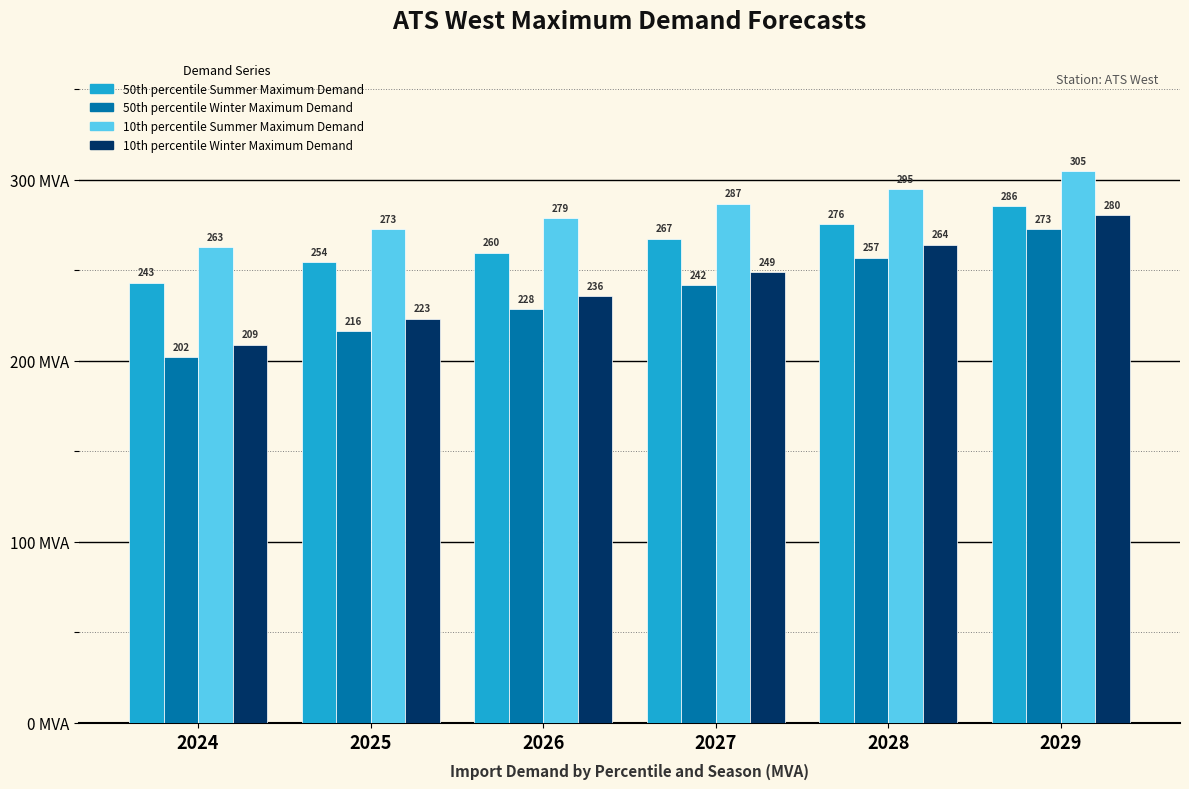

What is the value of the 50th percentile Winter Maximum Demand bar at the 2nd from the left?

216.2